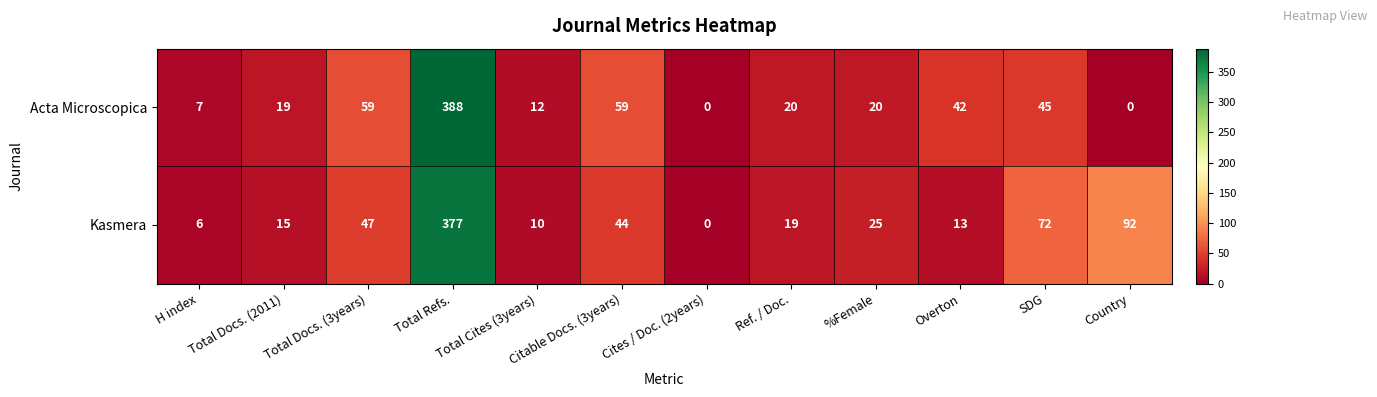

List the series in order of their peak value, highest first.

Acta Microscopica, Kasmera